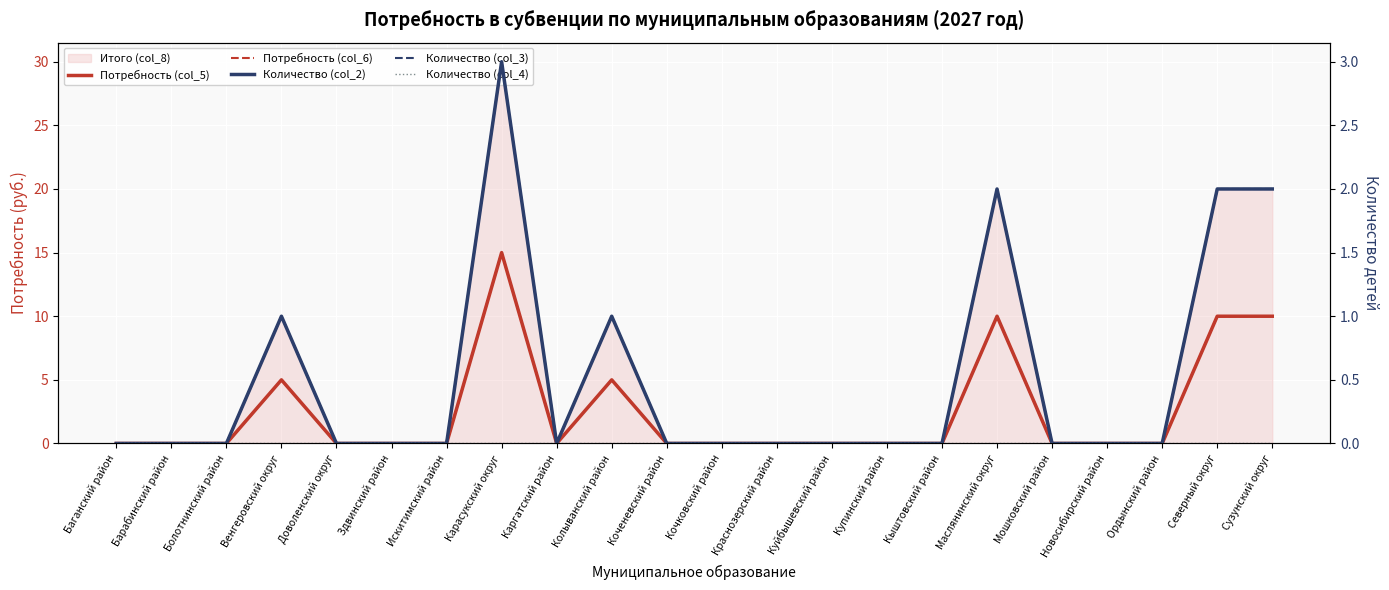

True or false: Количество (col_4) and Потребность (col_5) intersect in this chart.

False